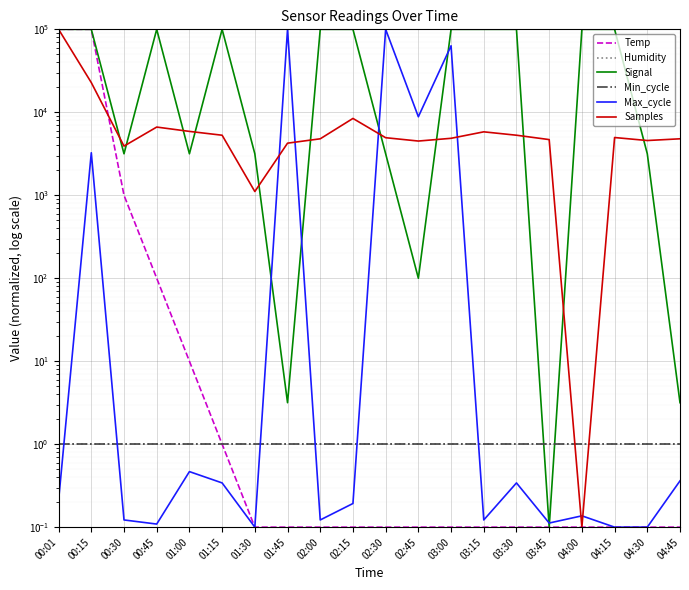

Reading left to right, extract all data points from this chart.

Temp: 00:01=100000.0	00:15=100000.0	00:30=1000.0	00:45=100.0	01:00=10.0	01:15=1.0	01:30=0.1	01:45=0.1	02:00=0.1	02:15=0.1	02:30=0.1	02:45=0.1	03:00=0.1	03:15=0.1	03:30=0.1	03:45=0.1	04:00=0.1	04:15=0.1	04:30=0.1	04:45=0.1
Humidity: 00:01=1.0	00:15=1.0	00:30=1.0	00:45=1.0	01:00=1.0	01:15=1.0	01:30=1.0	01:45=1.0	02:00=1.0	02:15=1.0	02:30=1.0	02:45=1.0	03:00=1.0	03:15=1.0	03:30=1.0	03:45=1.0	04:00=1.0	04:15=1.0	04:30=1.0	04:45=1.0
Signal: 00:01=100000.0	00:15=100000.0	00:30=3162.3	00:45=100000.0	01:00=3162.3	01:15=100000.0	01:30=3162.3	01:45=3.2	02:00=100000.0	02:15=100000.0	02:30=3162.3	02:45=100.0	03:00=100000.0	03:15=100000.0	03:30=100000.0	03:45=0.1	04:00=100000.0	04:15=100000.0	04:30=3162.3	04:45=3.2
Min_cycle: 00:01=1.0	00:15=1.0	00:30=1.0	00:45=1.0	01:00=1.0	01:15=1.0	01:30=1.0	01:45=1.0	02:00=1.0	02:15=1.0	02:30=1.0	02:45=1.0	03:00=1.0	03:15=1.0	03:30=1.0	03:45=1.0	04:00=1.0	04:15=1.0	04:30=1.0	04:45=1.0
Max_cycle: 00:01=0.2	00:15=3253.8	00:30=0.1	00:45=0.1	01:00=0.5	01:15=0.3	01:30=0.1	01:45=100000.0	02:00=0.1	02:15=0.2	02:30=100000.0	02:45=8836.5	03:00=63336.3	03:15=0.1	03:30=0.3	03:45=0.1	04:00=0.1	04:15=0.1	04:30=0.1	04:45=0.4
Samples: 00:01=100000.0	00:15=22807.4	00:30=3914.3	00:45=6638.5	01:00=5886.4	01:15=5293.0	01:30=1109.6	01:45=4245.9	02:00=4793.8	02:15=8433.7	02:30=4941.0	02:45=4503.9	03:00=4859.5	03:15=5815.6	03:30=5293.0	03:45=4689.8	04:00=0.1	04:15=4965.4	04:30=4569.0	04:45=4793.8